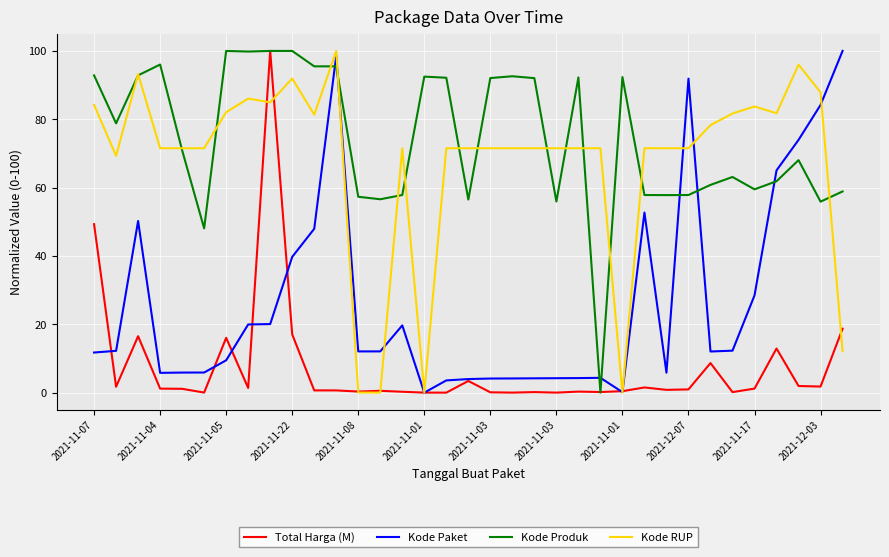

True or false: Kode Produk and Kode Paket intersect in this chart.

True